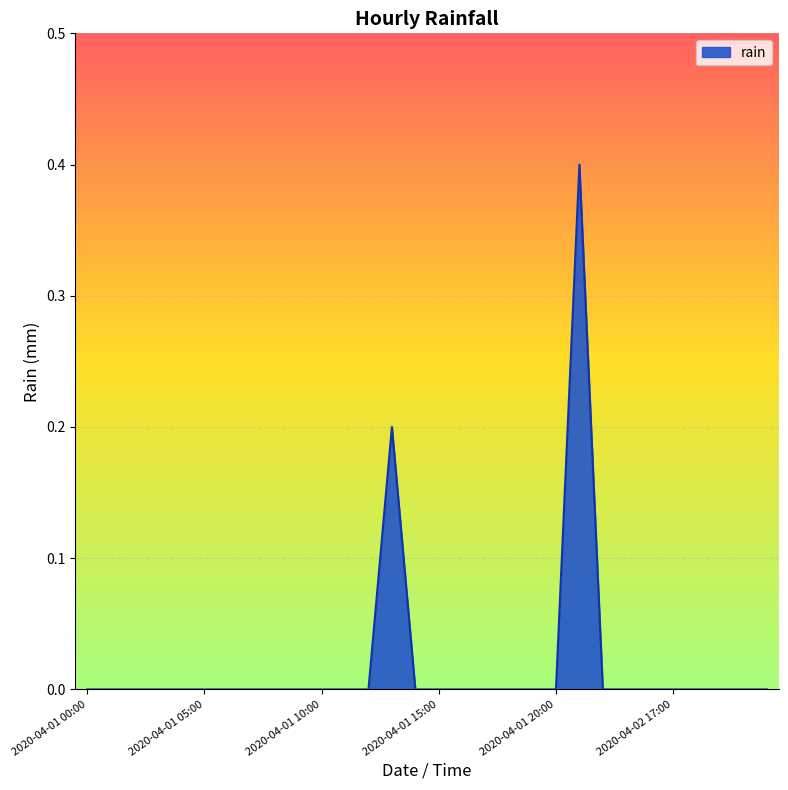

How many lines are shown in the chart?

1